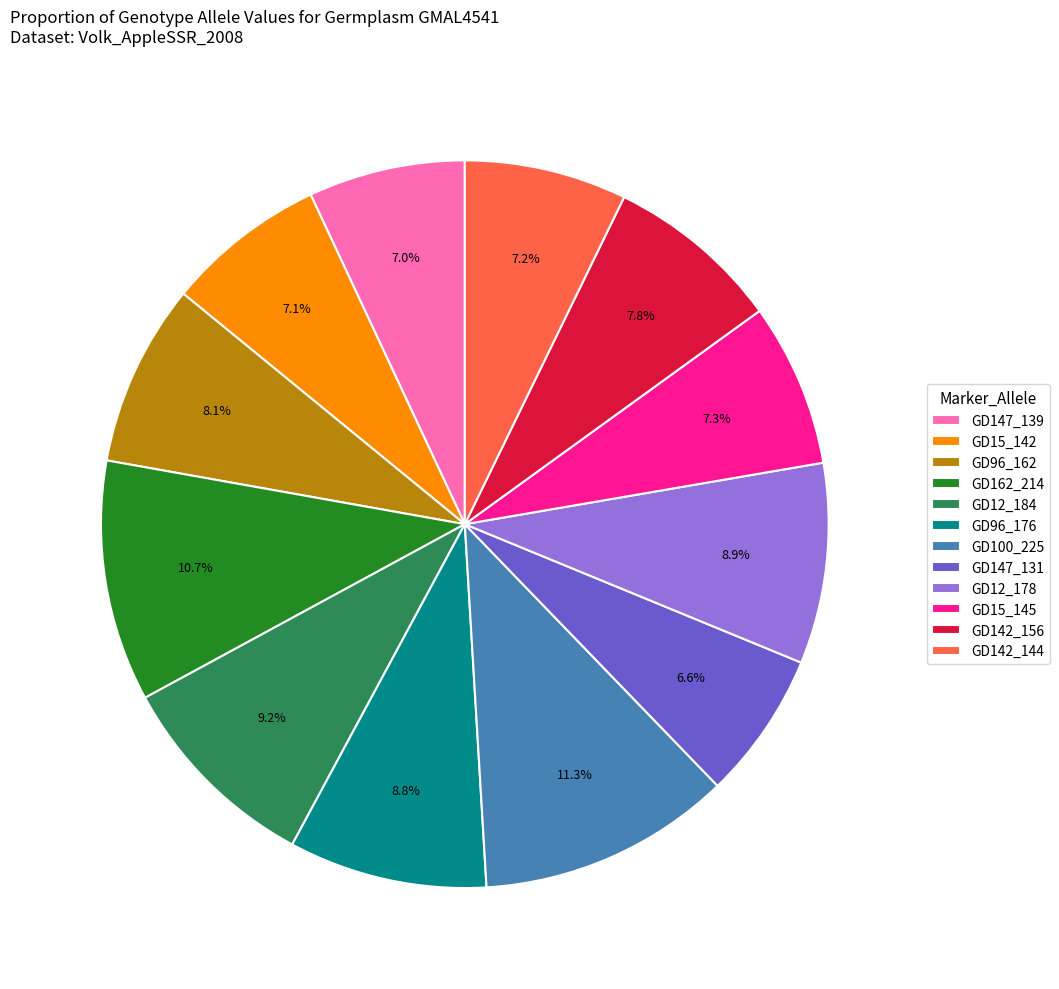

True or false: GD162_214 accounts for 11% of the total.

True